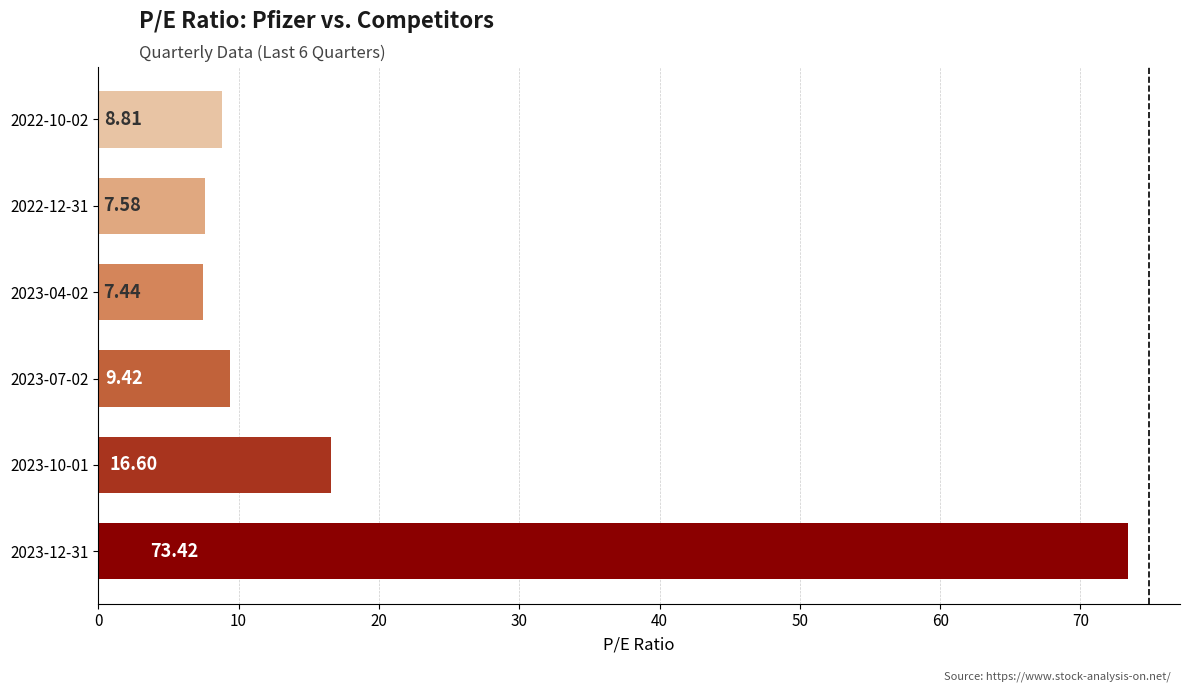

What is the change in value from 2023-12-31 to 2022-12-31?

-65.8